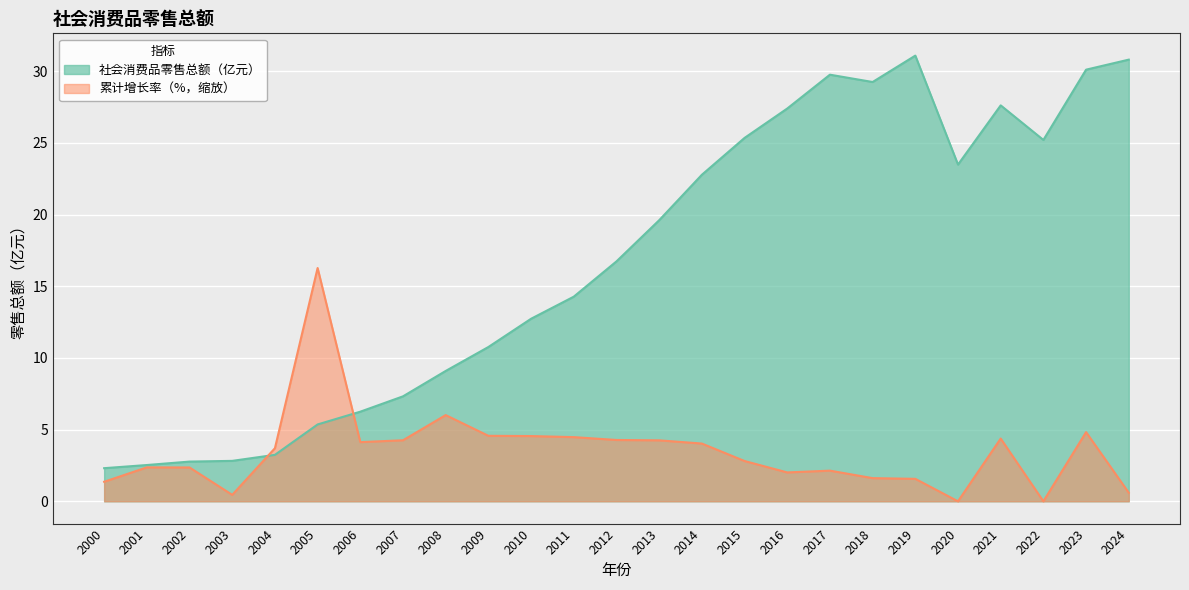

What is the change in value from 2006 to 2008?

+2.8